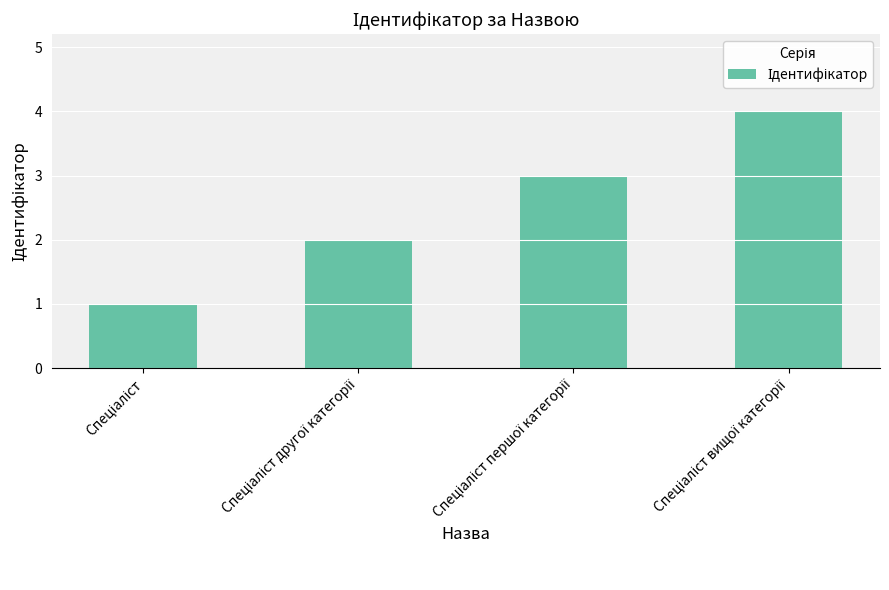

What is the value of the 2nd bar from the left?

2